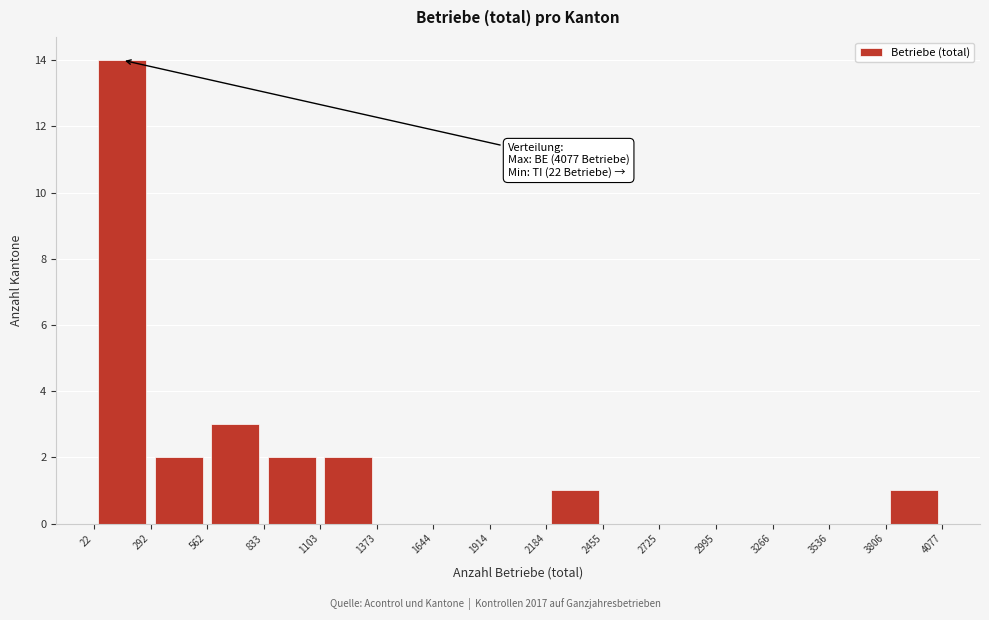

Which range on the x-axis has the tallest bar?

22 to 292